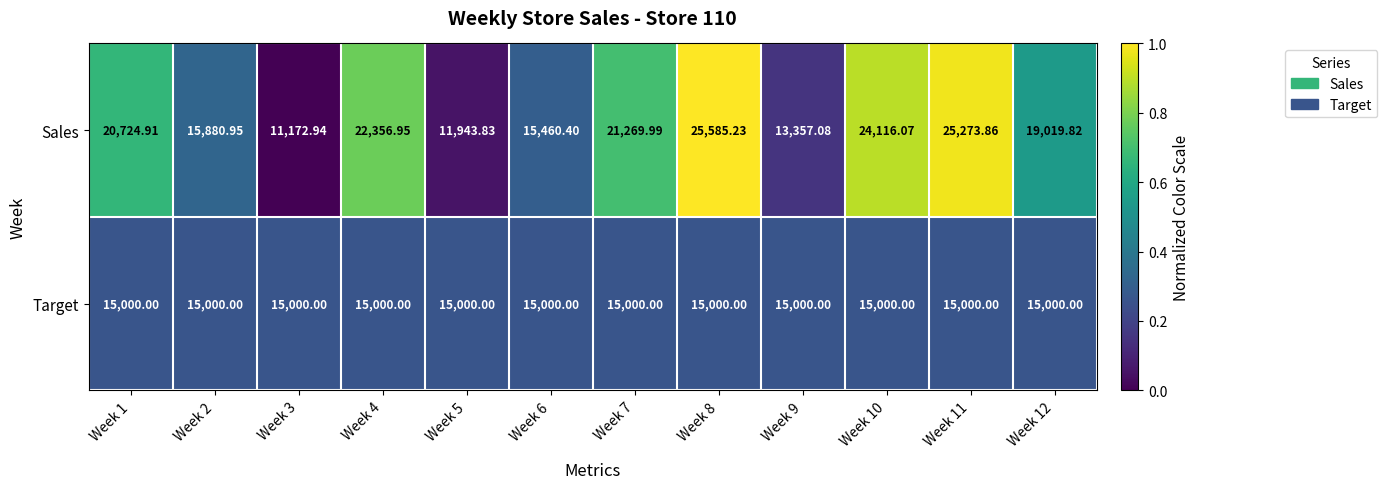

At which category is the sum across all series the highest?

Week 8